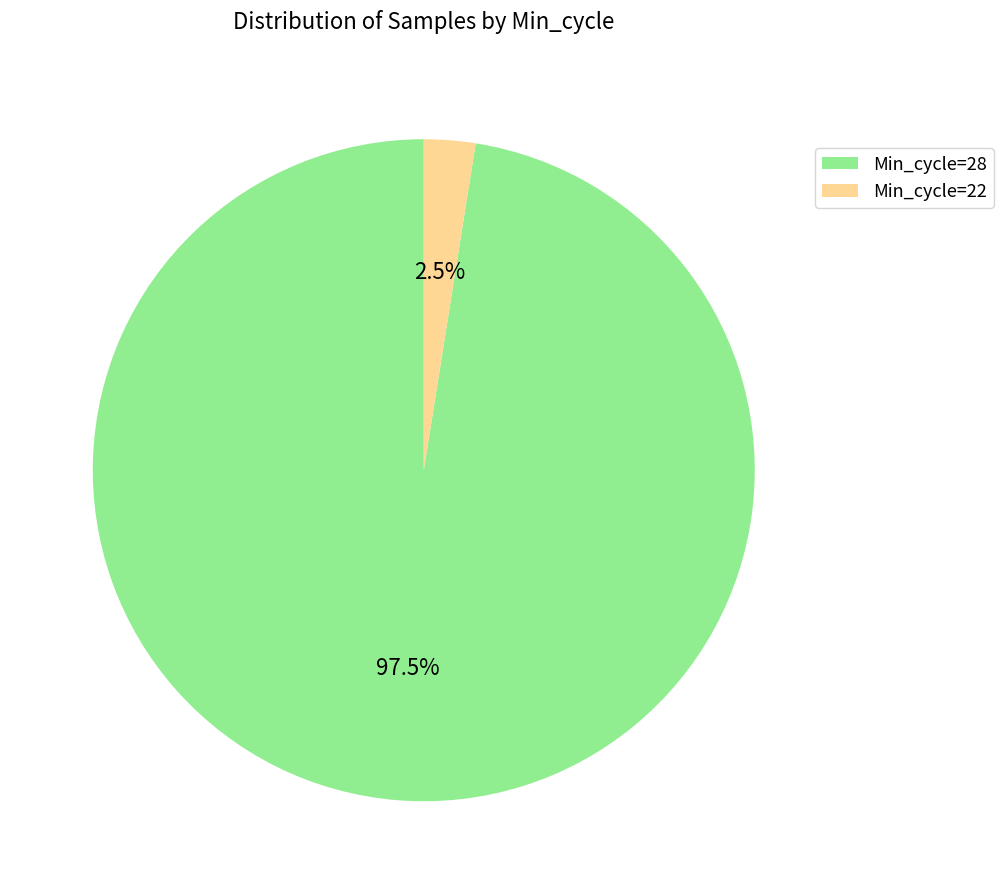

Is there a majority slice in this chart?

Yes